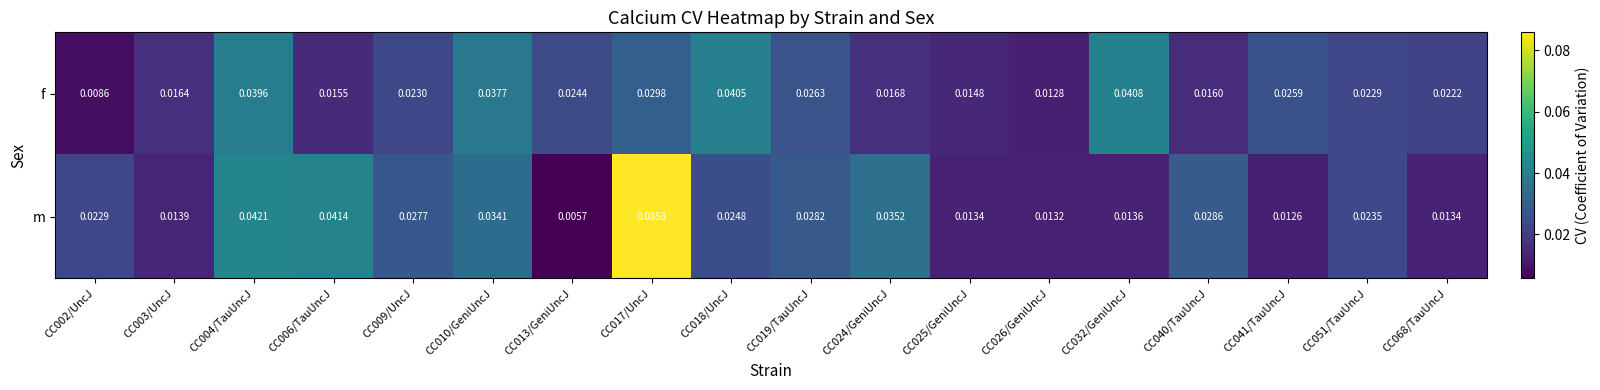

Is the value of m at CC019/TauUncJ greater than the value of f at CC024/GeniUncJ?

Yes